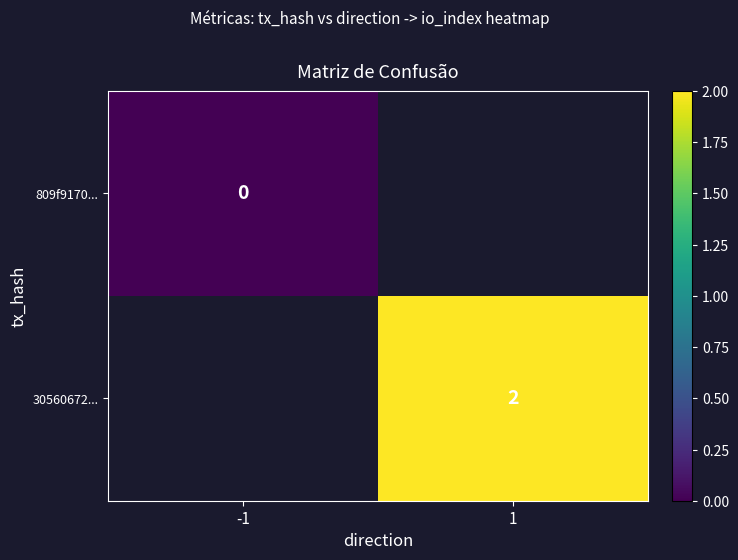

True or false: 30560672... has a value of 2 at 1.

True